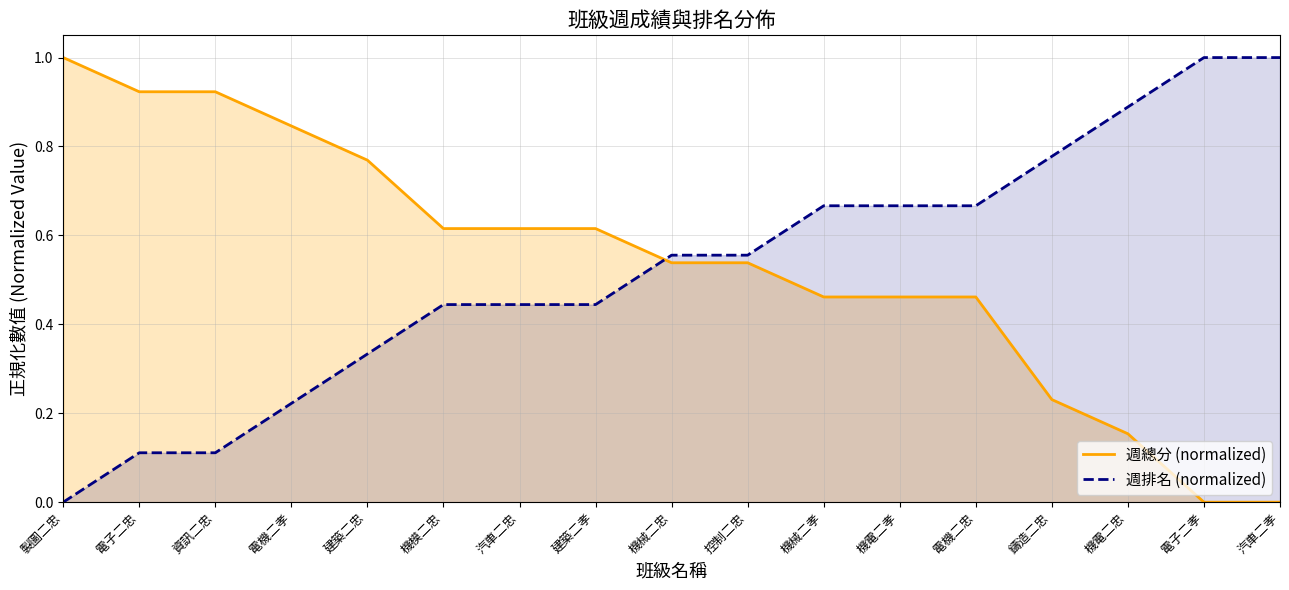

Which label corresponds to the largest value in the chart?

製圖二忠